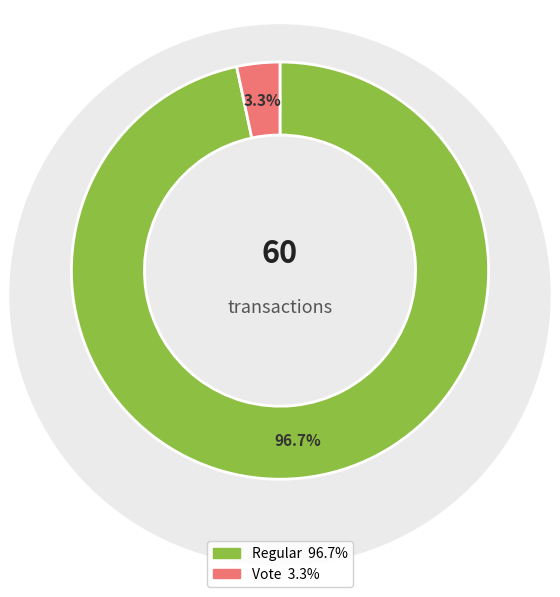

Which category accounts for the majority?

Regular